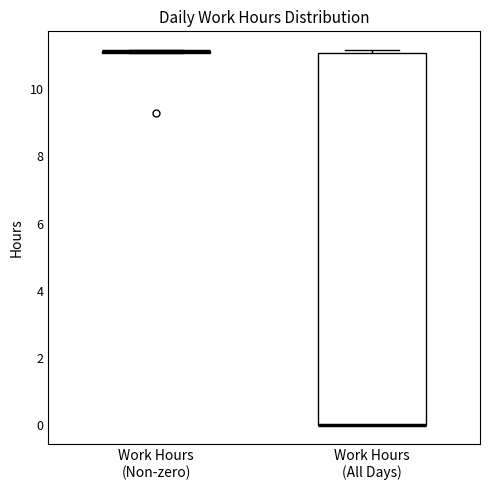

Which box is the tallest, from its lower edge to its upper edge?

Work Hours (All Days)